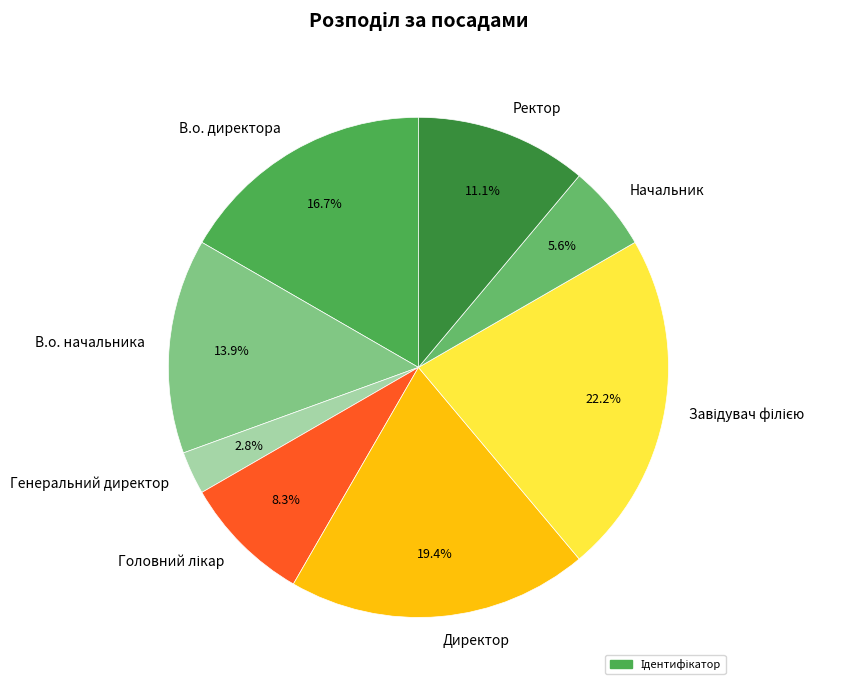

How many slices are in this pie chart?

8